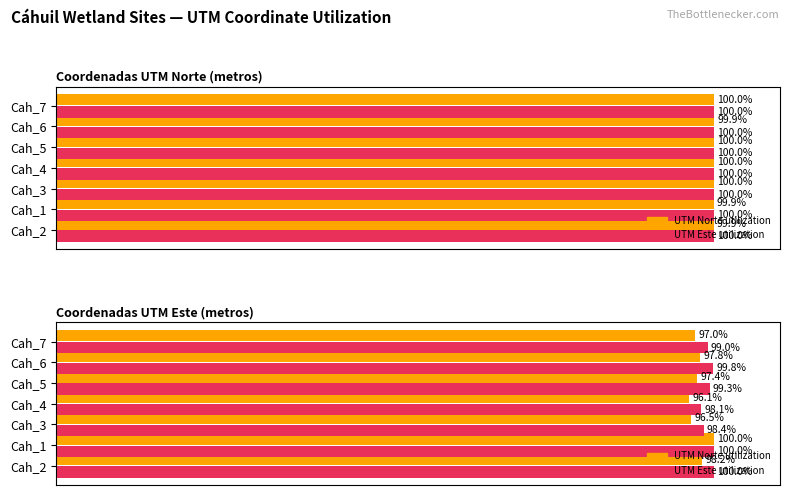

What is the difference between the maximum and minimum values in the Average utilization series?

3.9